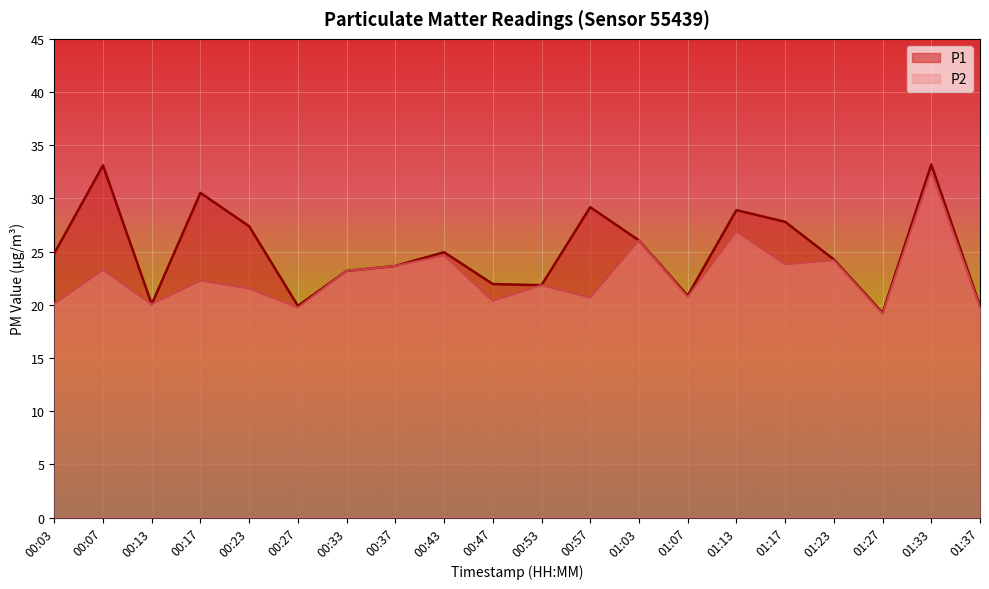

At which label does P1 reach its minimum?

01:27